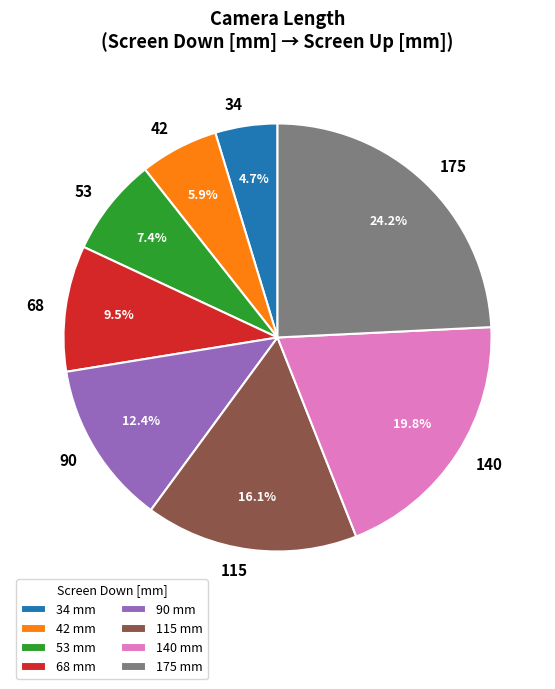

Combined, do 68 and 175 account for over 50%?

No